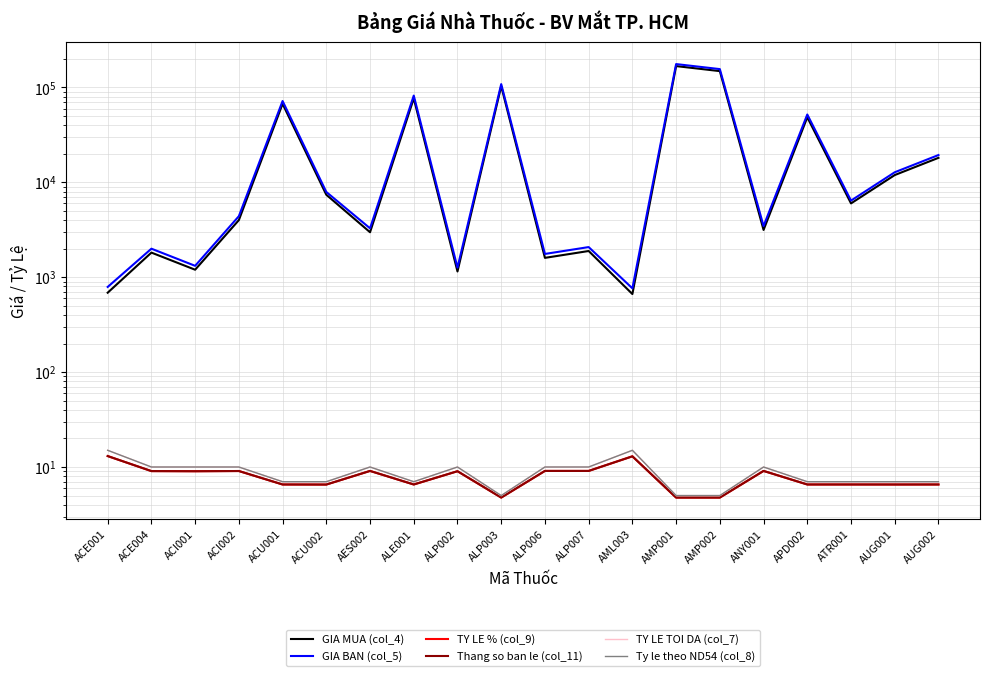

Rank the series at ACE004 from lowest to highest value.

TY LE % (col_9), Thang so ban le (col_11), TY LE TOI DA (col_7), Ty le theo ND54 (col_8), GIA MUA (col_4), GIA BAN (col_5)